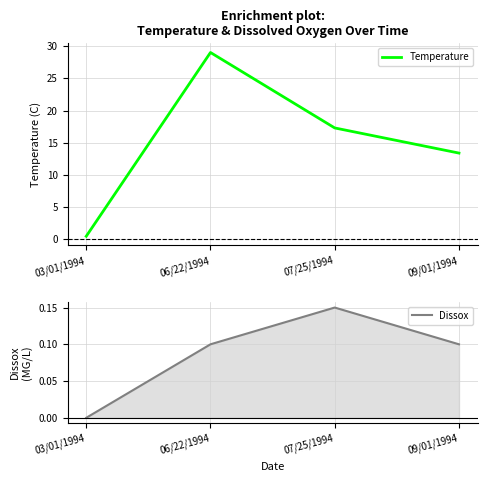

What is the label of the 3rd point from the right?

06/22/1994